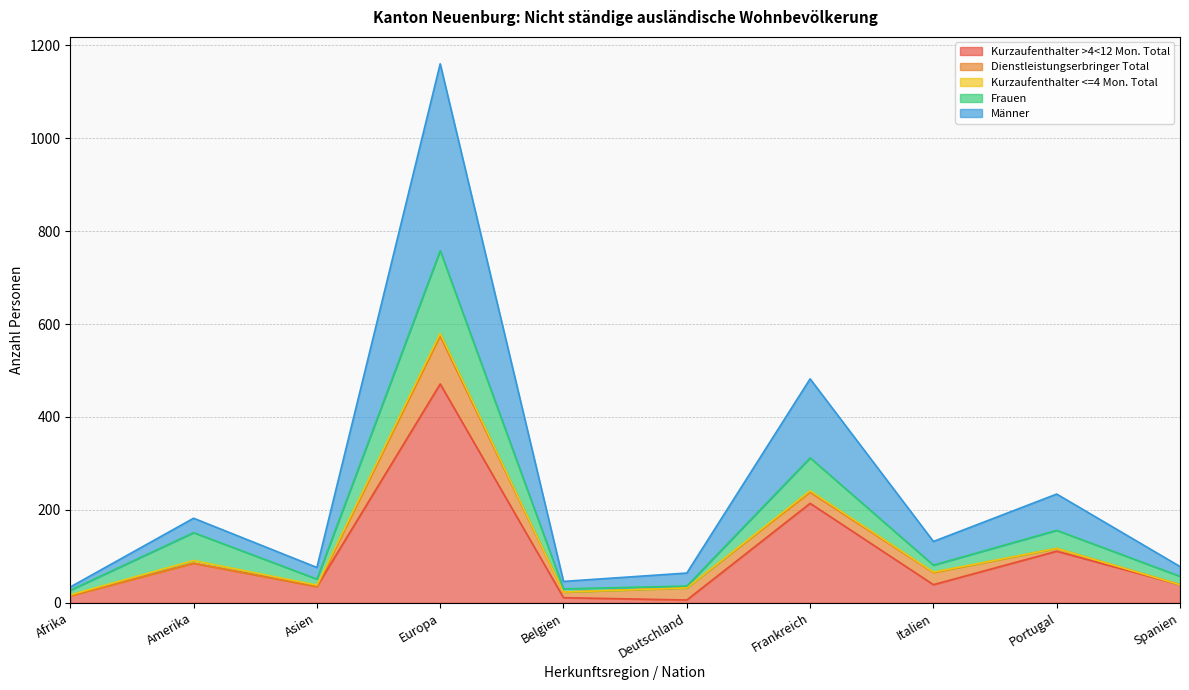

What is the smallest value displayed?

6